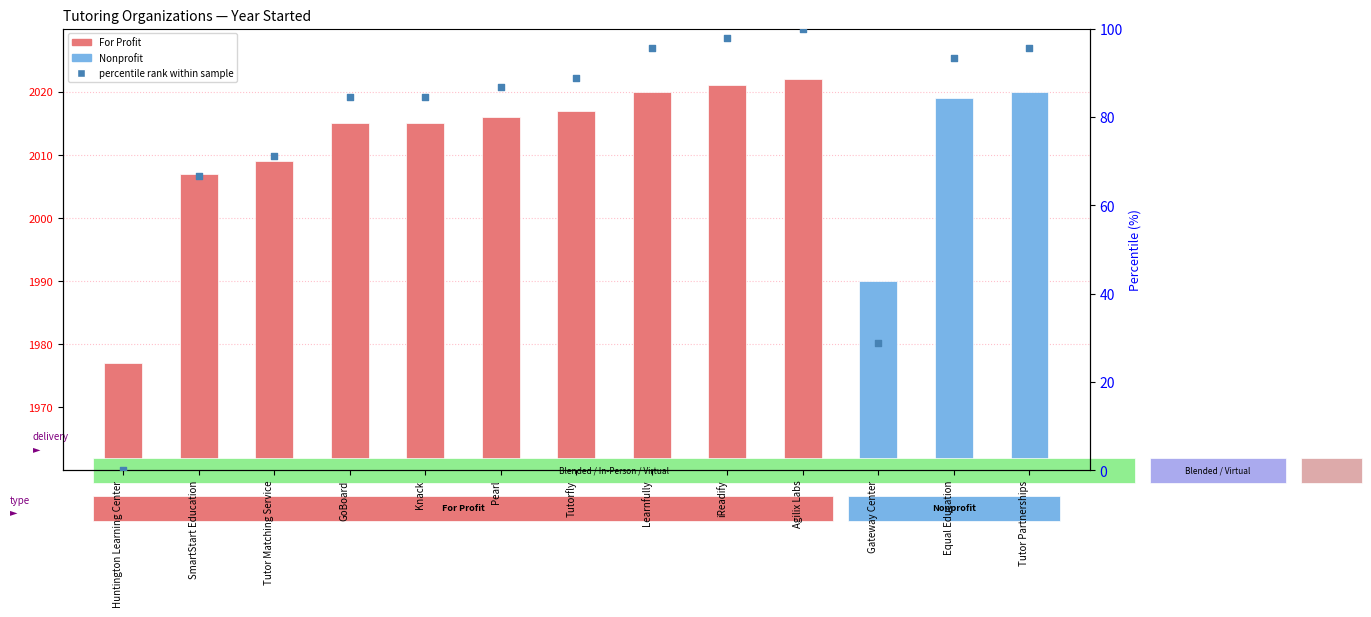

Is the value of percentile rank within sample at Huntington Learning Center greater than the value of Year Started at GoBoard?

No